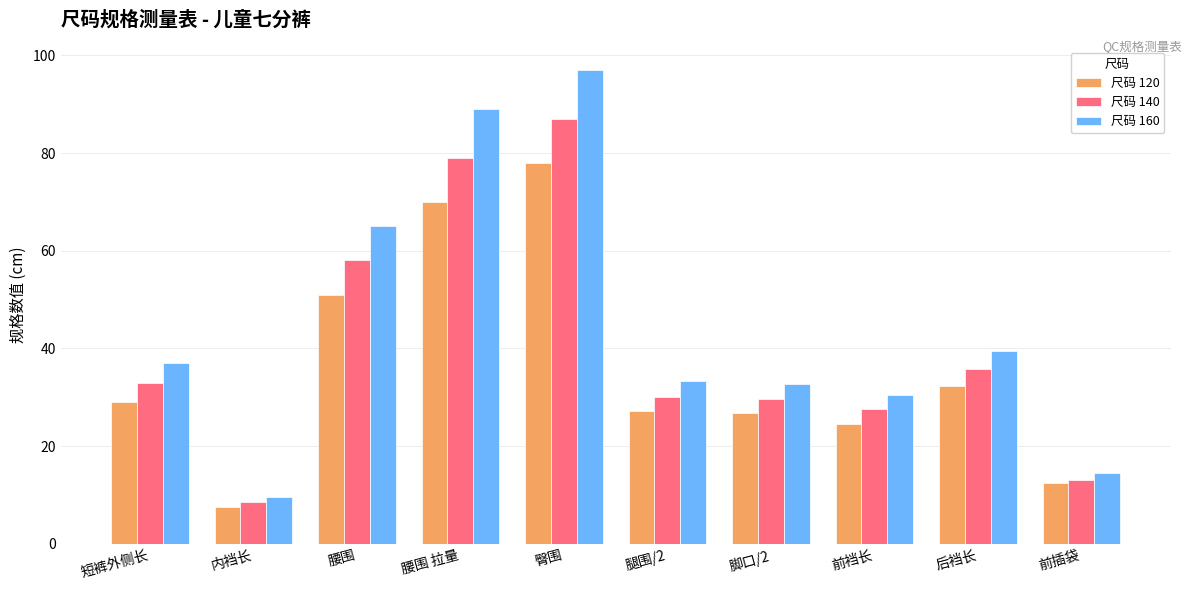

Read the 尺码 120 value at 脚口/2.

26.7